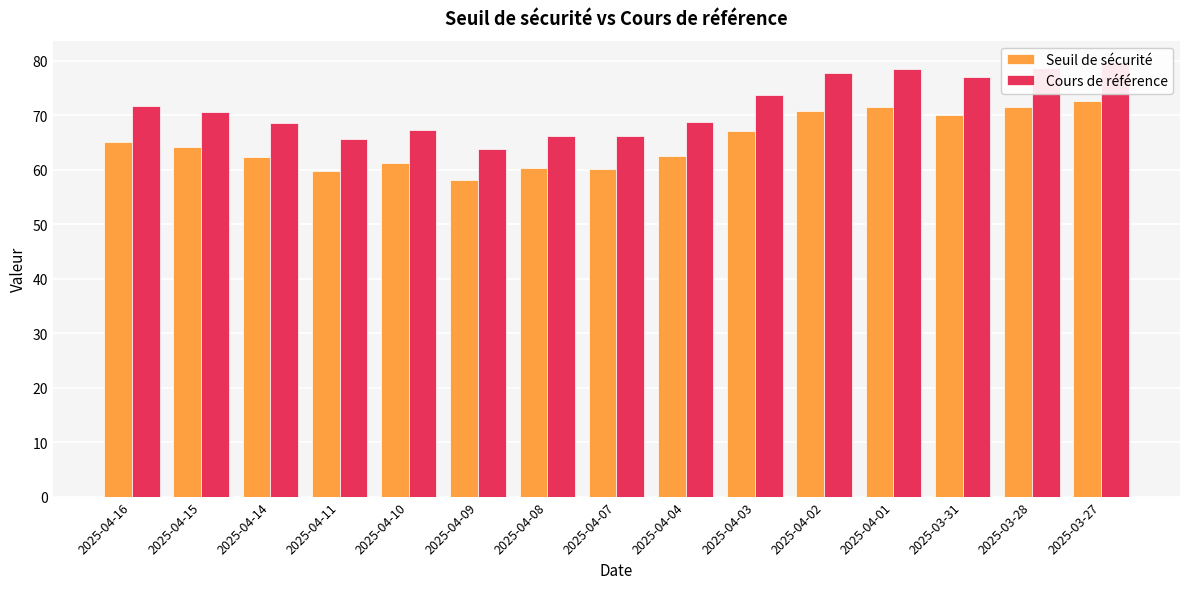

What is the maximum value for Seuil de sécurité?

72.5